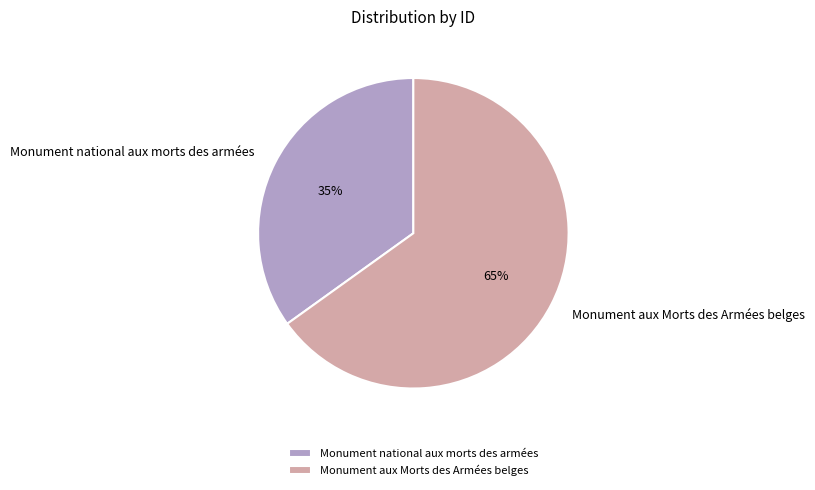

Between Monument national aux morts des armées and Monument aux Morts des Armées belges, which is larger?

Monument aux Morts des Armées belges